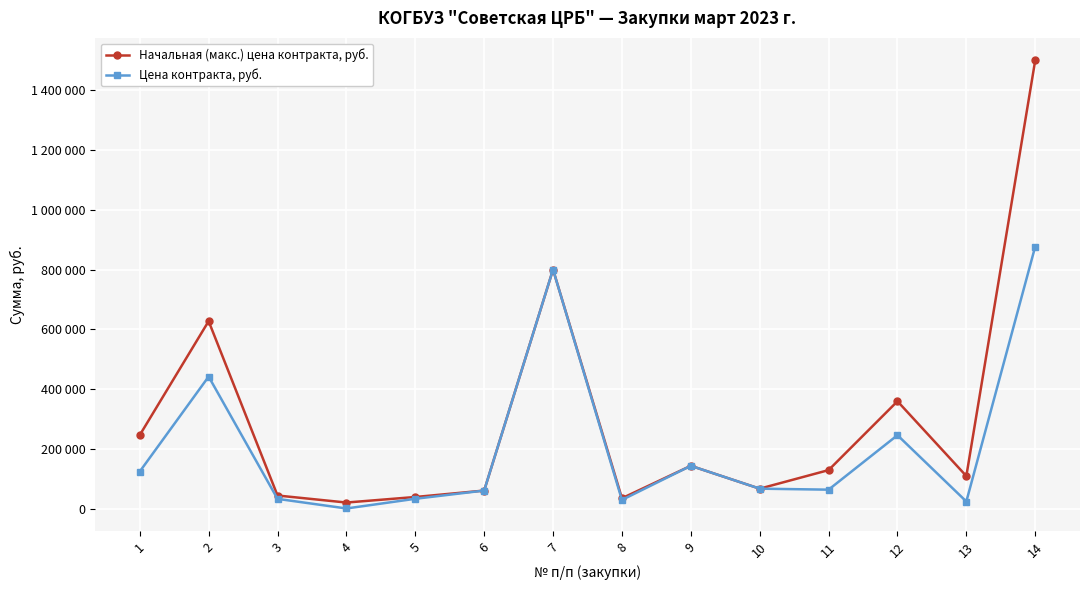

Where is the first local maximum for Начальная (макс.) цена контракта, руб.?

2